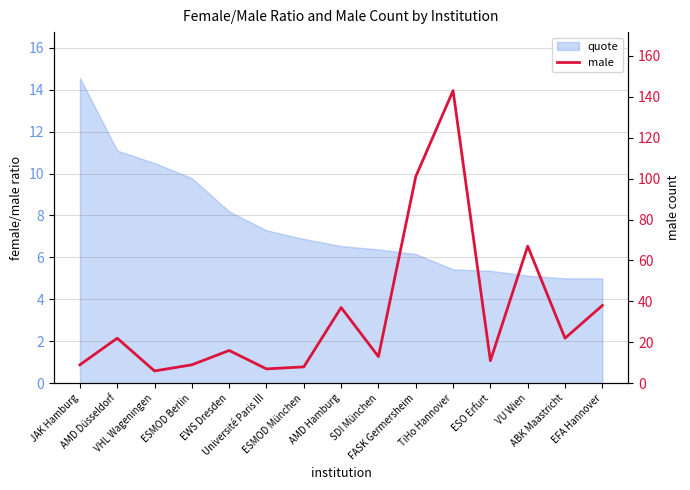

Does the chart display data point markers on the line(s)?

No